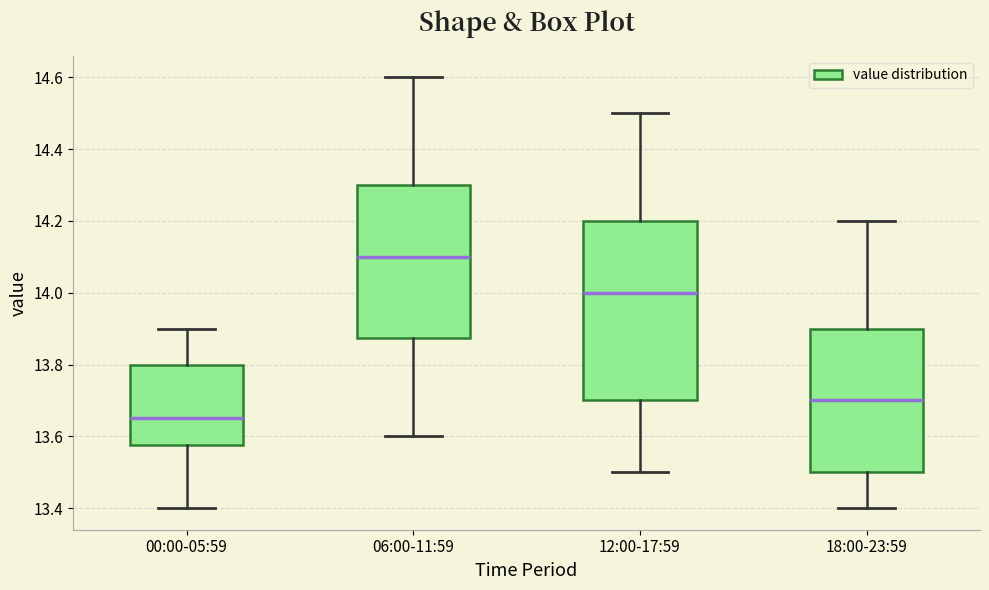

Where does the median line of the box for 06:00-11:59 sit on the y-axis? The values are not printed on the chart, so give them approximately, as read against the axis.

14.10